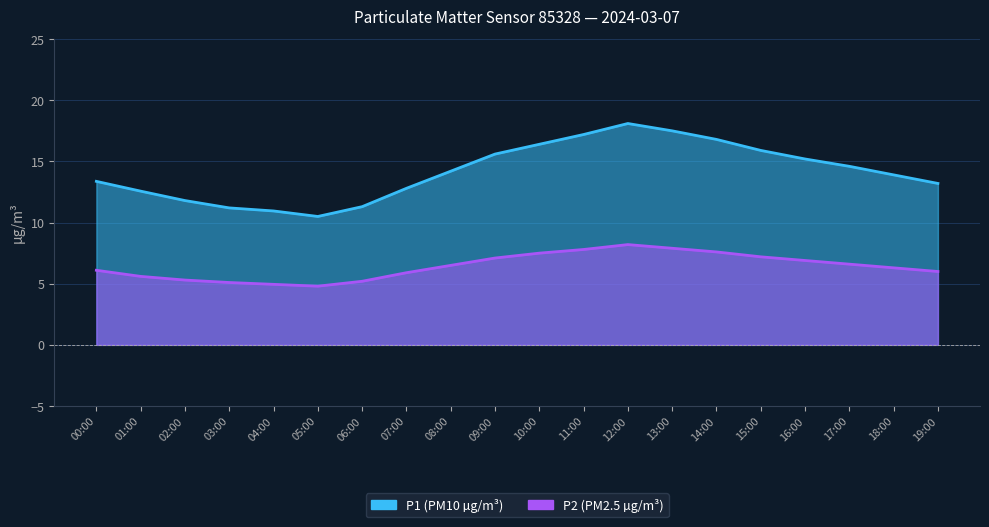

What is the difference between the highest and lowest values at 02:00?

6.5